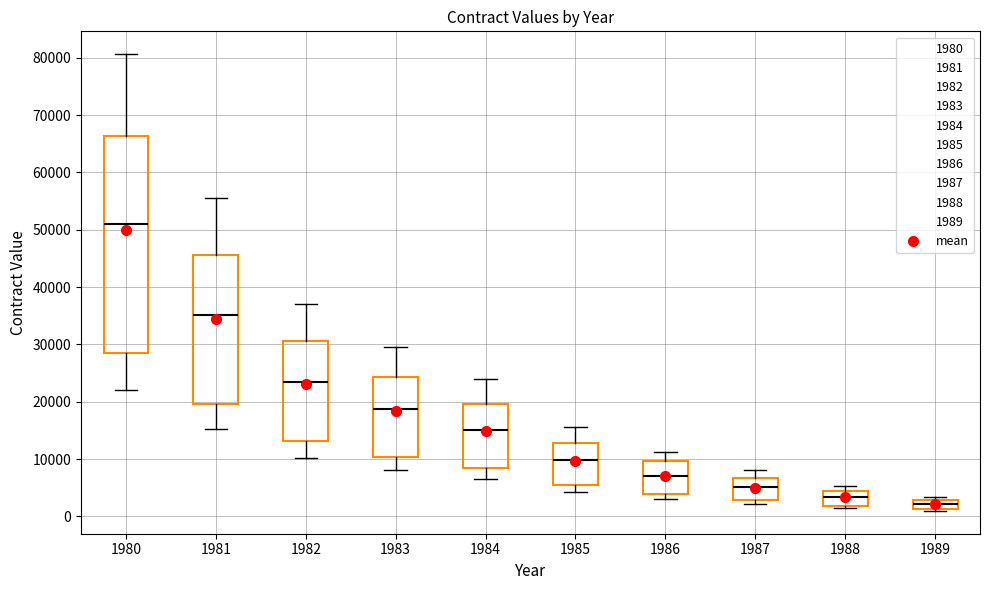

Comparing the boxes themselves (not the whiskers), which one is the tallest?

1980